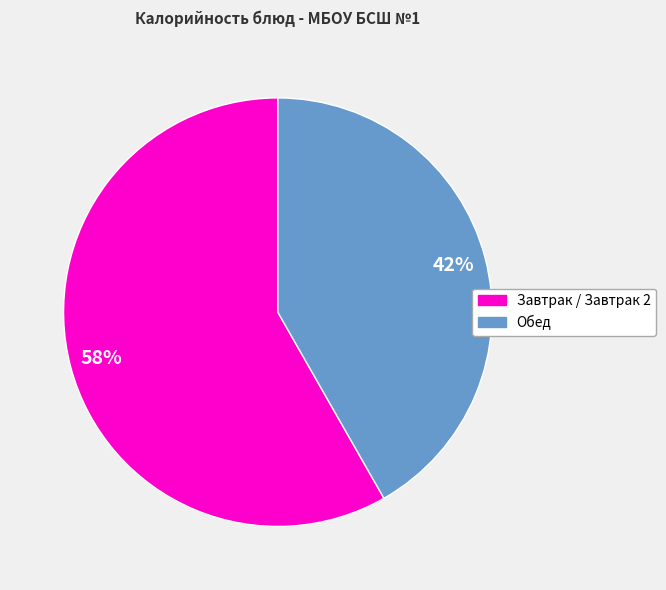

Is there any slice that represents more than half of the pie?

Yes